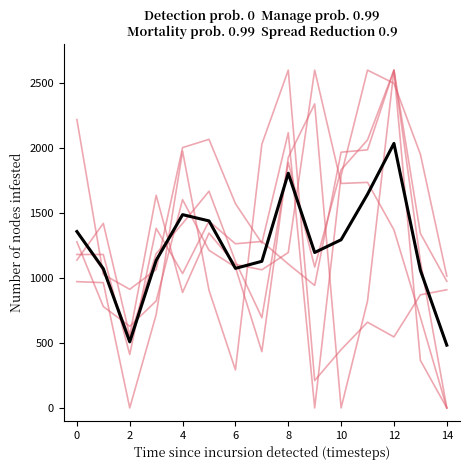

How many lines are shown in the chart?

7